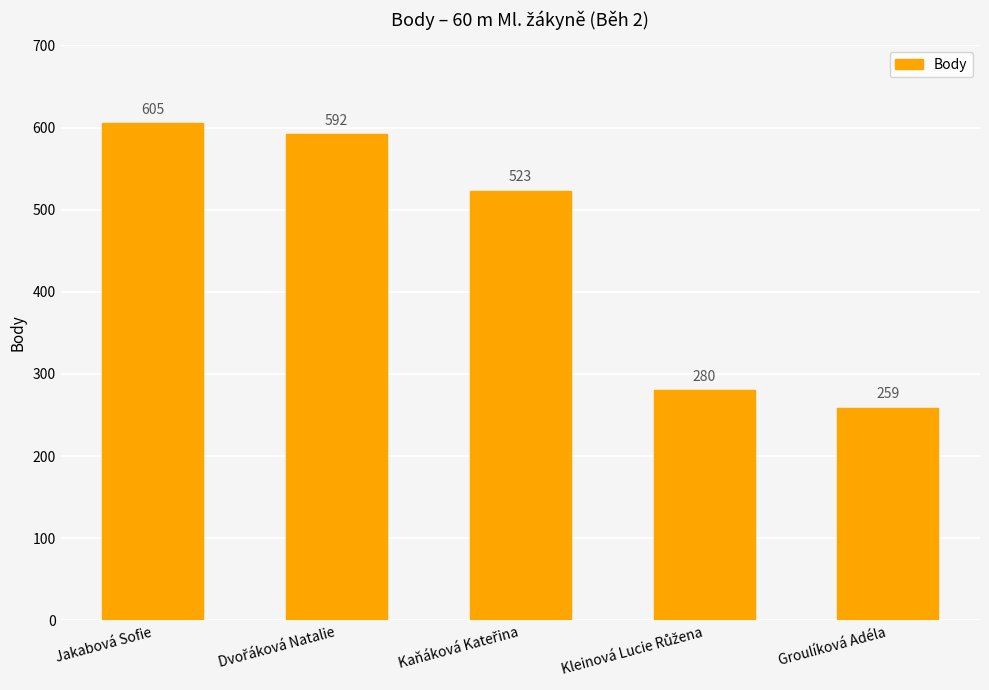

Is it true that the value at Groulíková Adéla is 422?

False